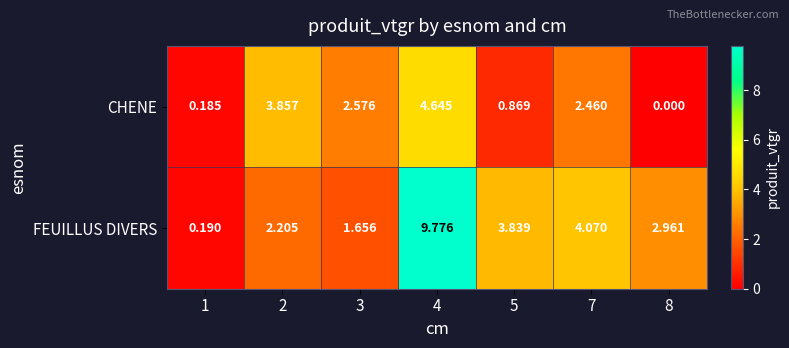

Is the value of FEUILLUS DIVERS at 7 greater than the value of CHENE at 5?

Yes